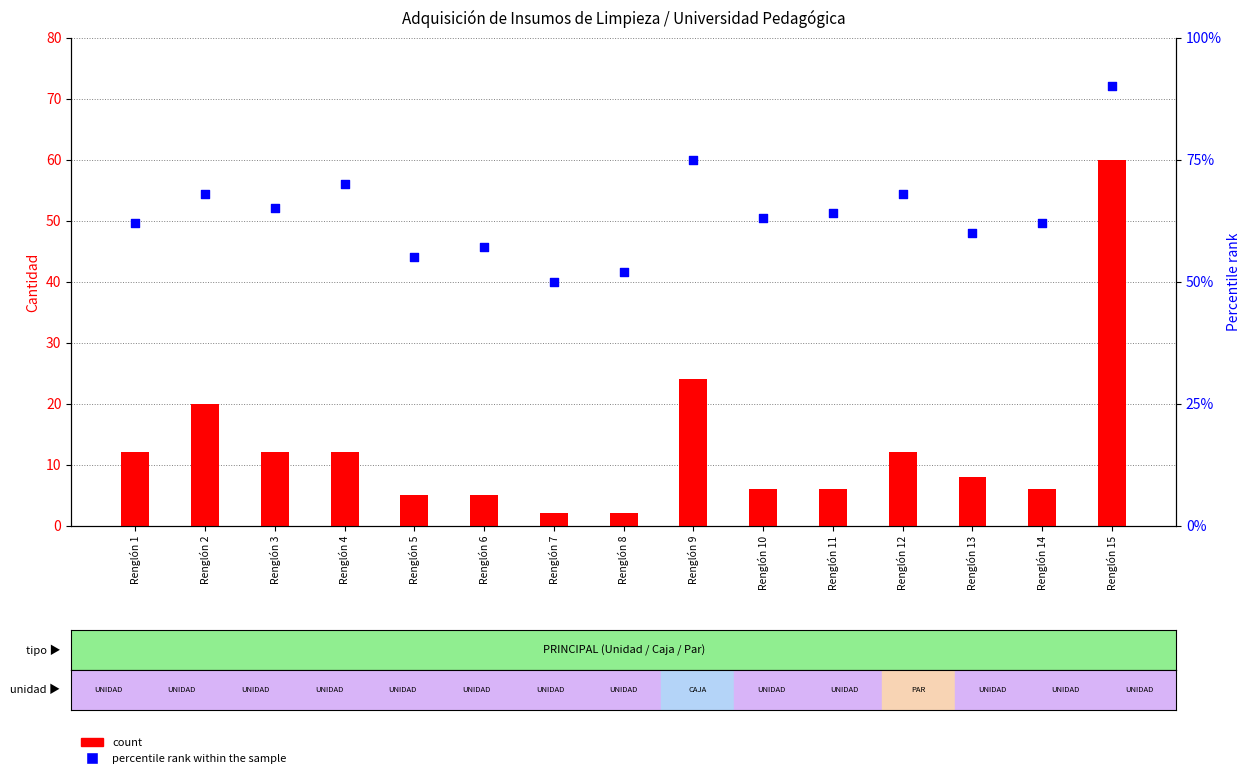

Which series reaches the maximum Y coordinate?

percentile rank within the sample